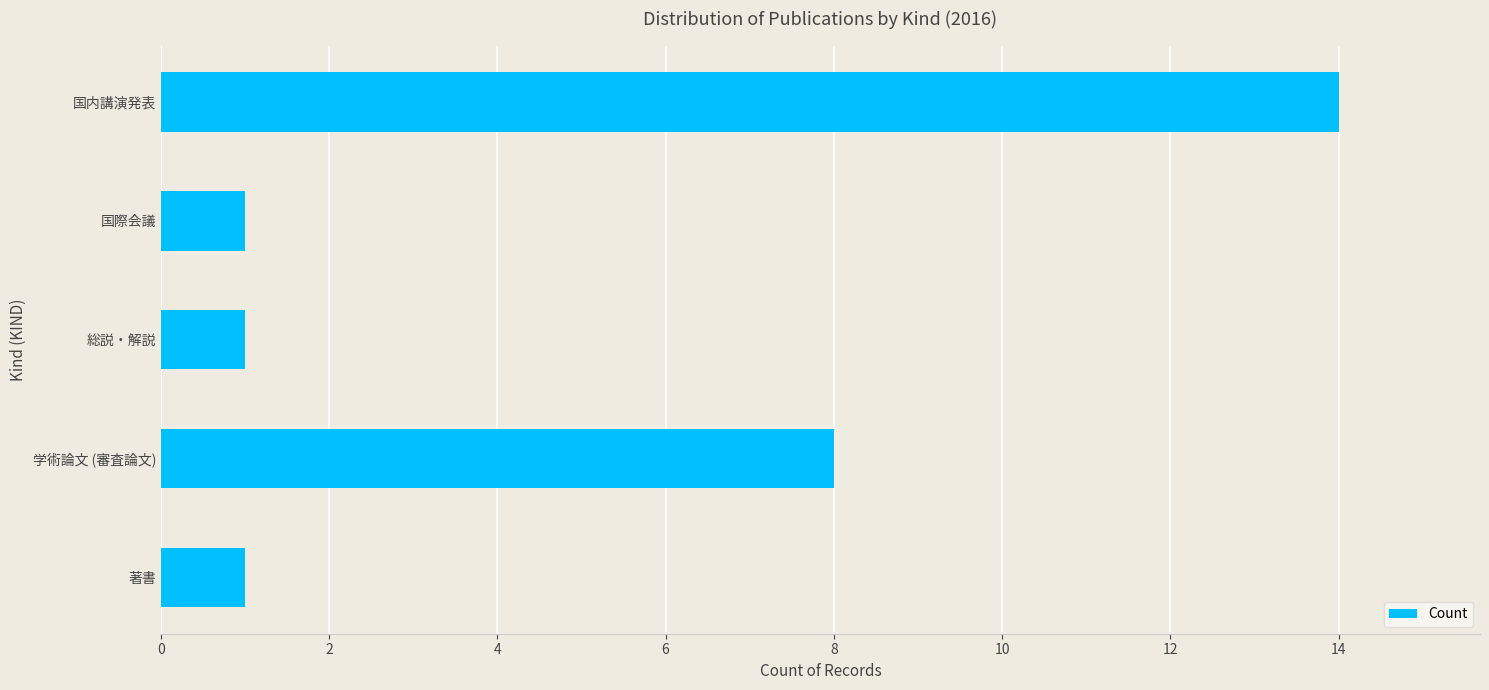

What is the average value?

5